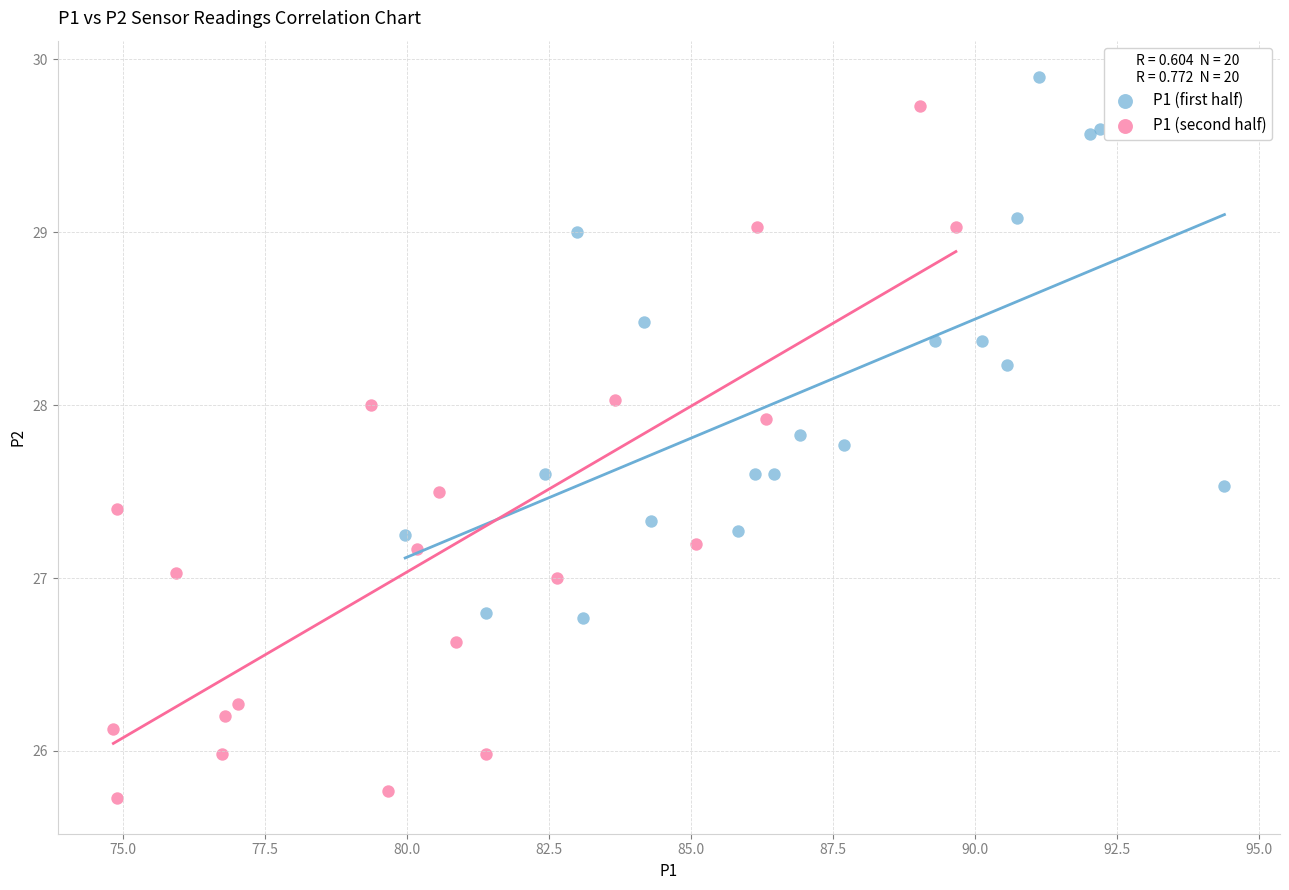

Which series has the largest Y range (max minus min)?

P1 (second half)